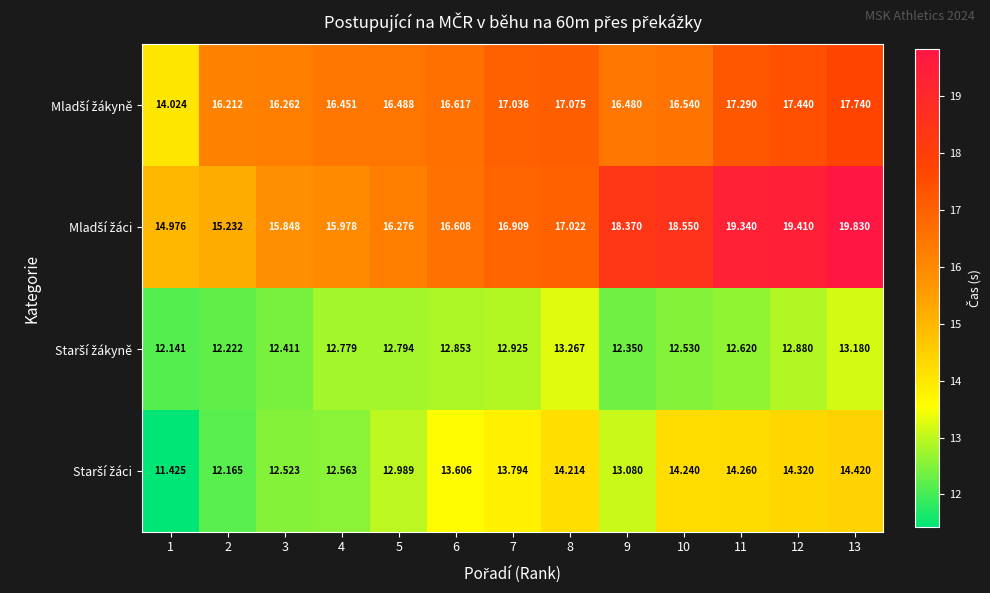

At 1, list the series in order from smallest to largest.

Starší žáci, Starší žákyně, Mladší žákyně, Mladší žáci